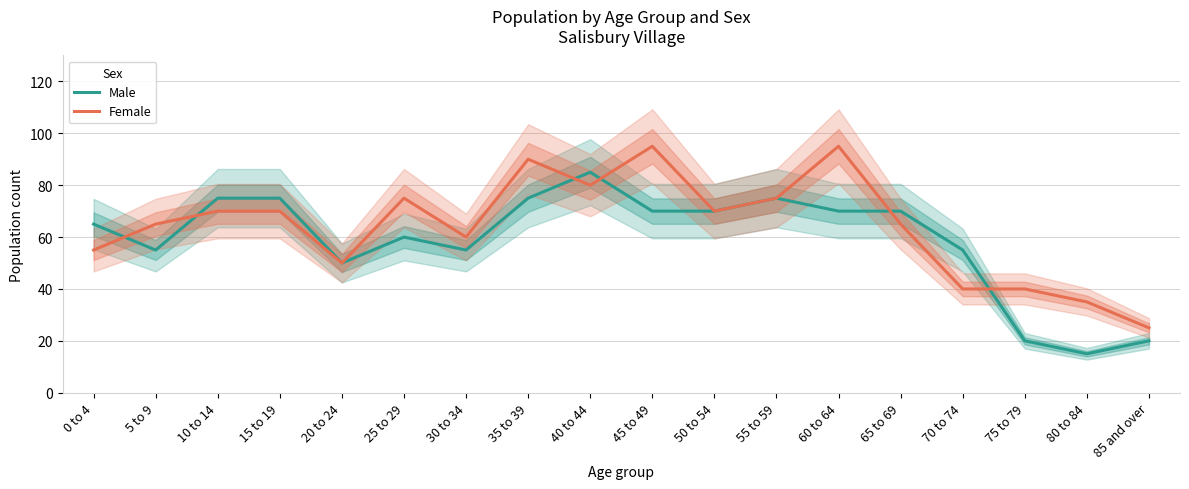

What is the value of the Male point at the 3rd from the left?

75